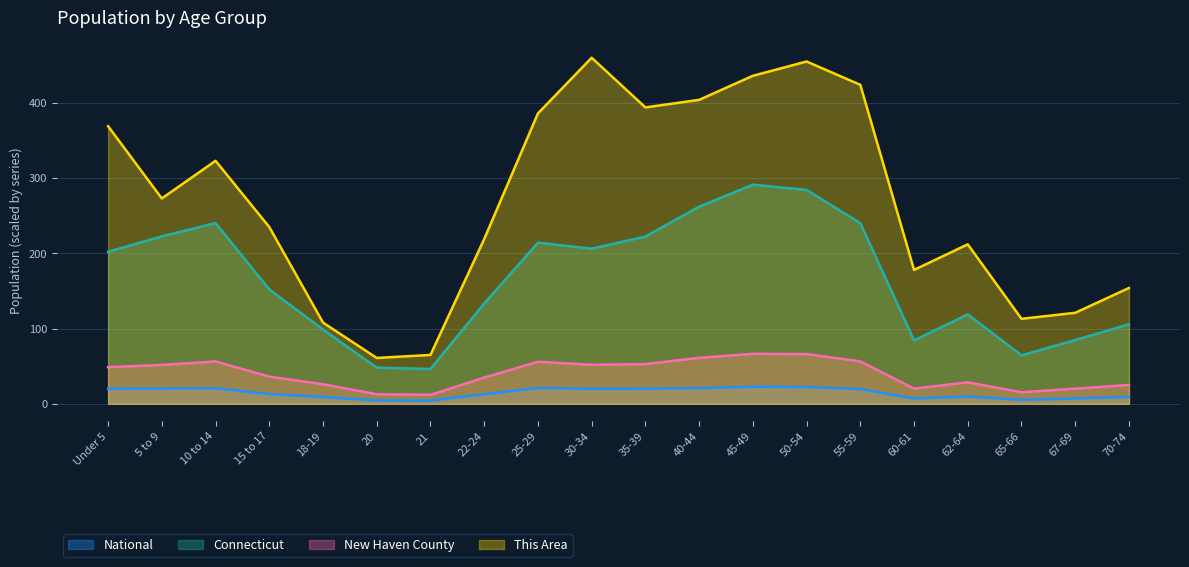

At which label does Connecticut first exceed 202?

Under 5